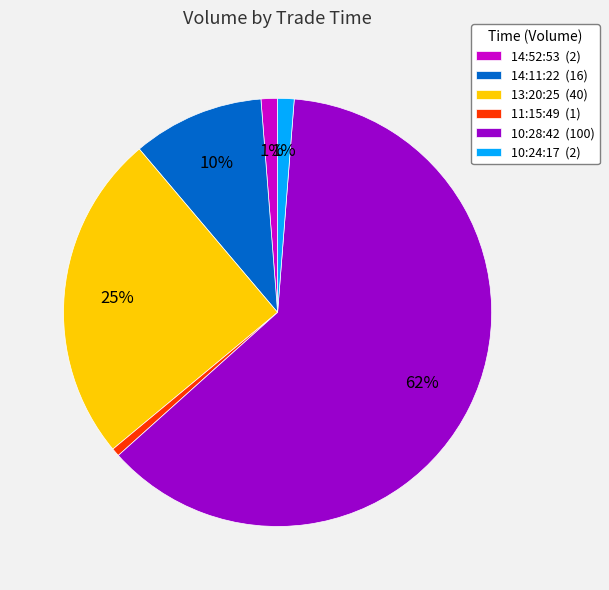

Which slice represents more than half of the pie?

10:28:42